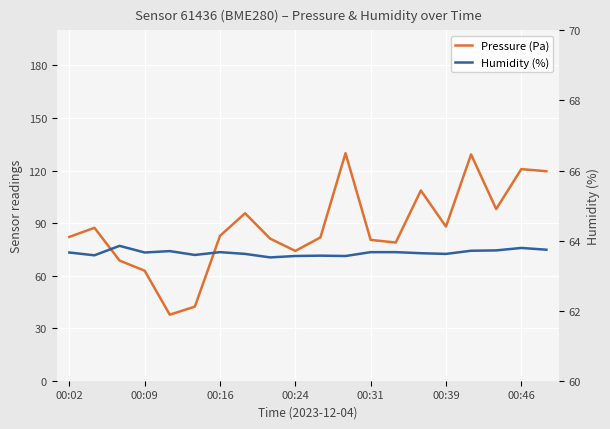

List the series in order of their overall mean, lowest first.

Humidity (%), Pressure (Pa)